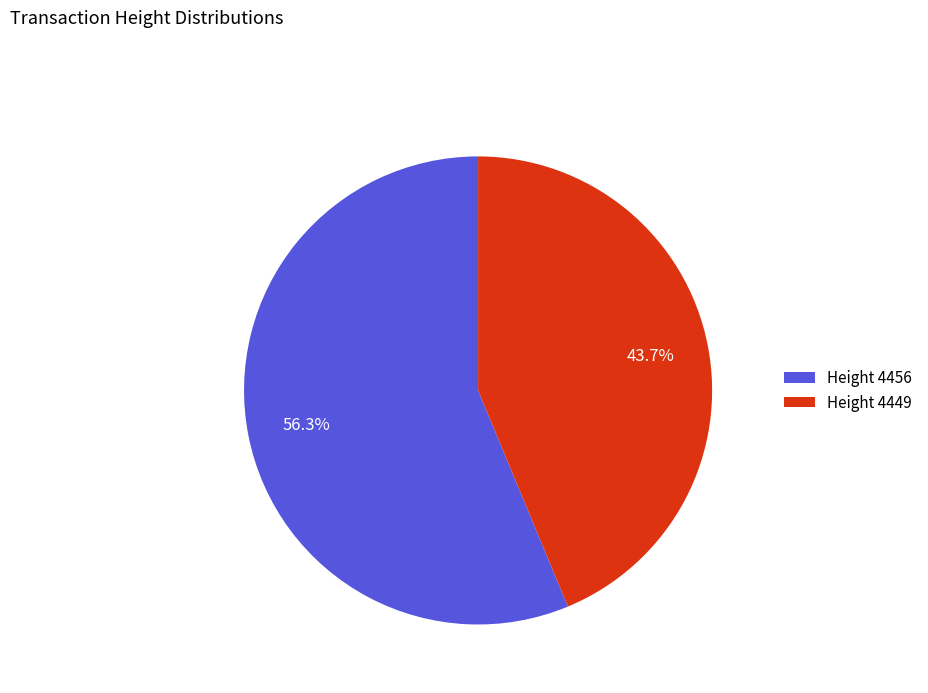

How many slices are in this pie chart?

2